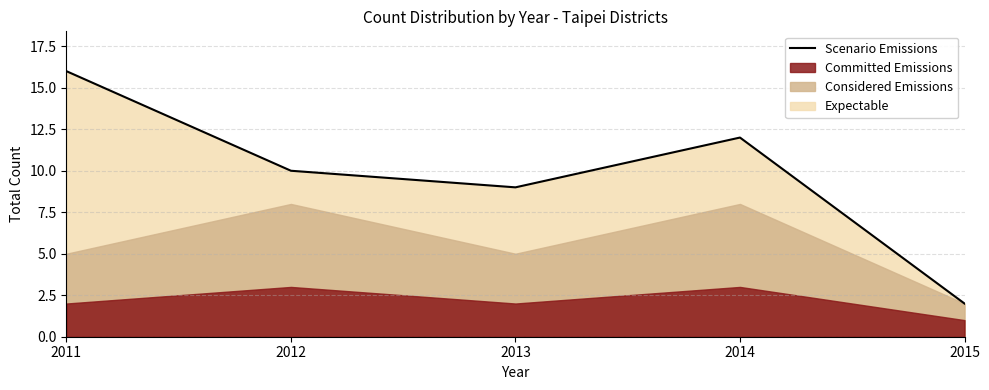

List the labels in order of value, smallest first.

2015, 2013, 2012, 2014, 2011